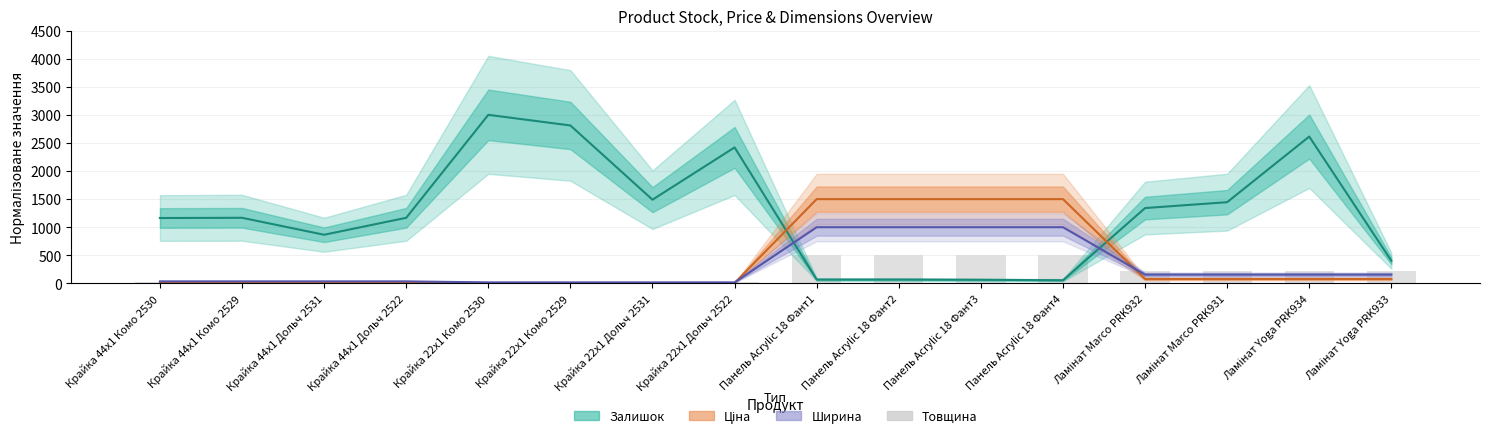

The value of Залишок at Панель Acrylic 18 Фант2 is 68.5. True or false?

True